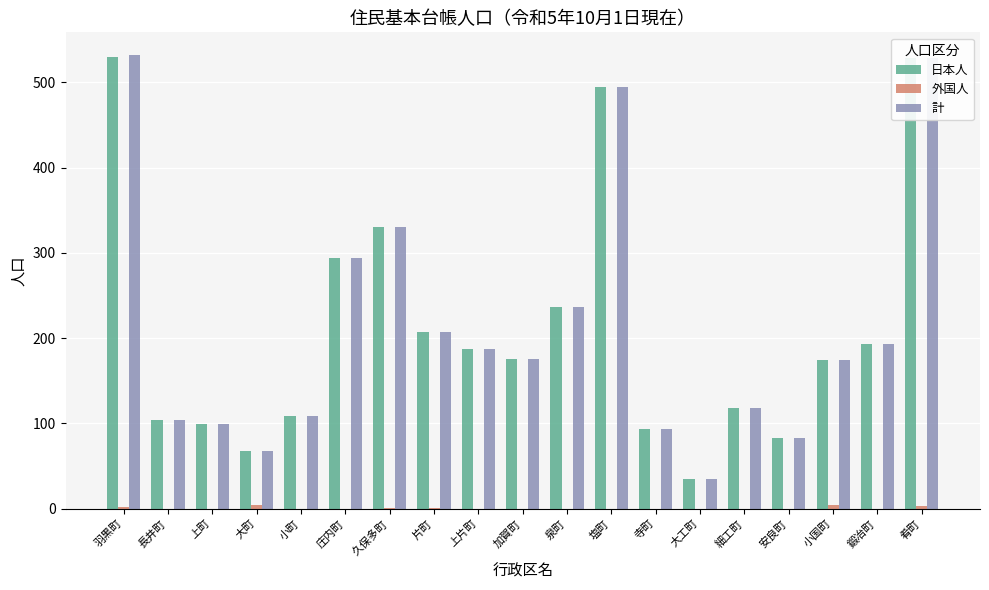

What is the sum of all 日本人 values?

4059